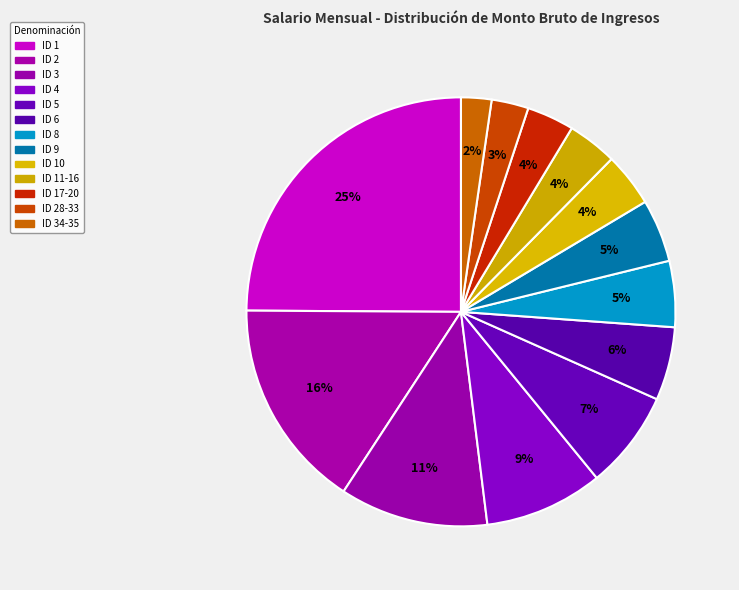

Rank the categories by value from lowest to highest.

ID 34-35, ID 28-33, ID 17-20, ID 11-16, ID 10, ID 9, ID 8, ID 6, ID 5, ID 4, ID 3, ID 2, ID 1